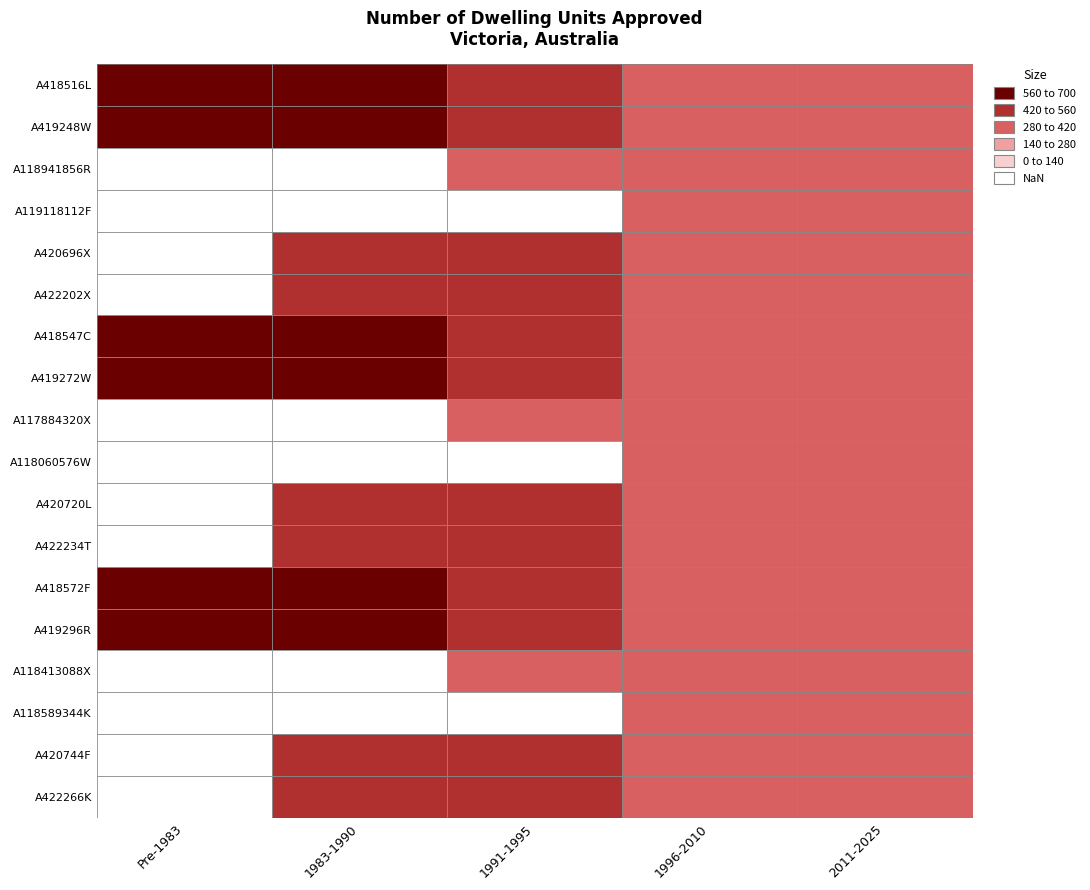

At which label does A419296R reach its minimum?

2011-2025